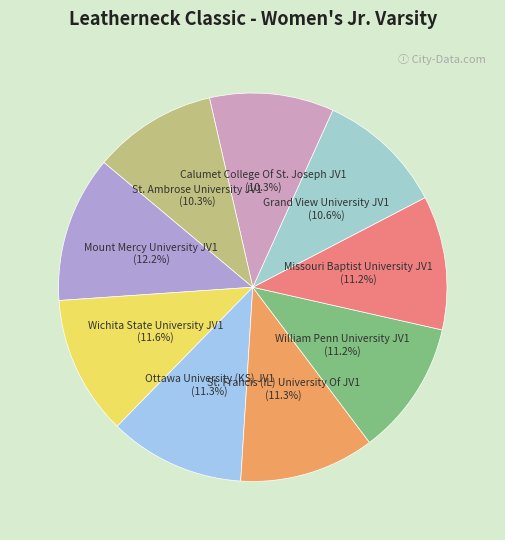

What portion of the pie excludes Missouri Baptist University JV1?

88.8%